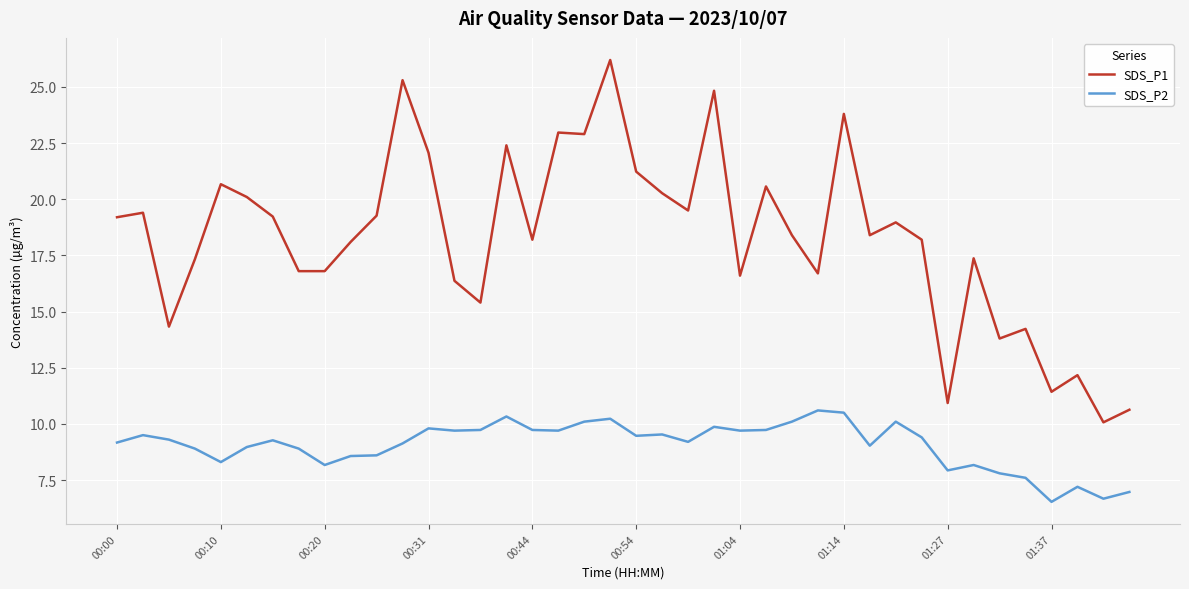

What is the difference between the maximum and second lowest values in the SDS_P2 series?

3.9